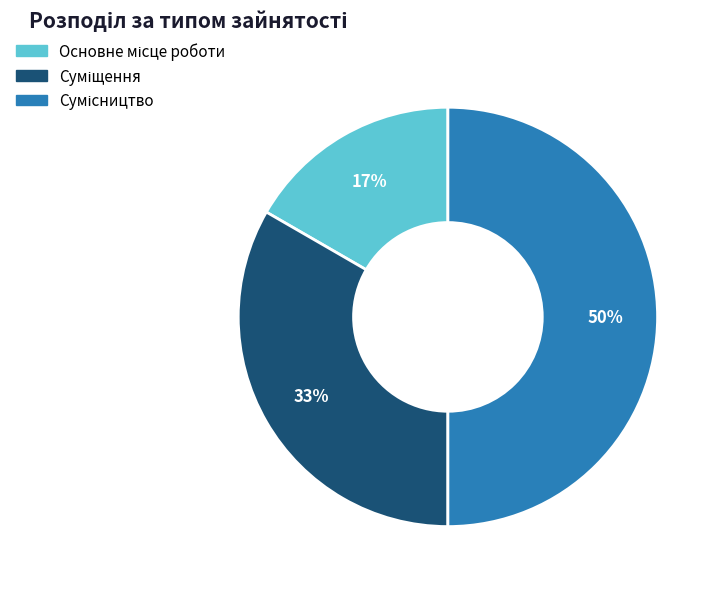

To the nearest percent, what is the difference between the largest and smallest slice percentages?

33%